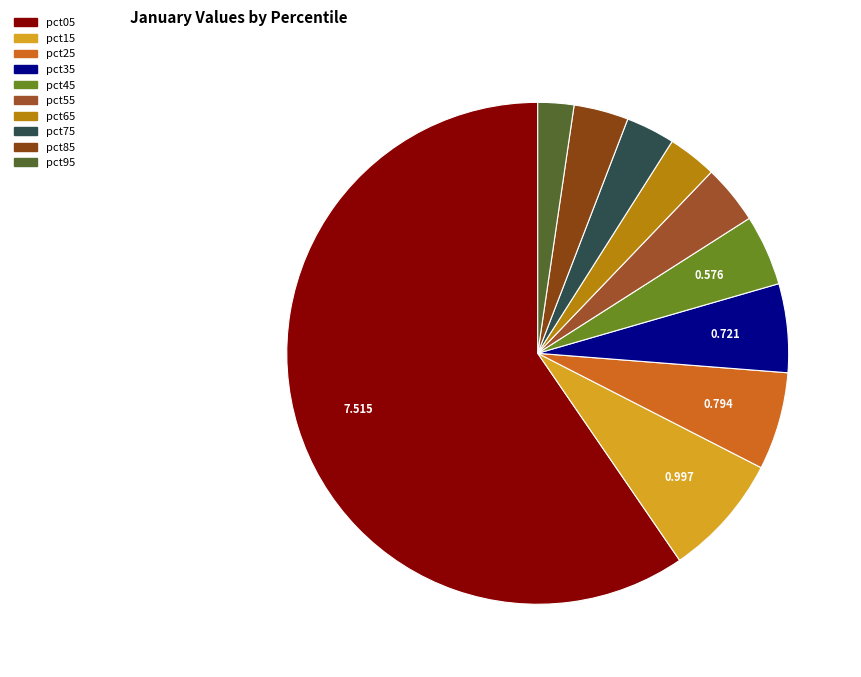

Does any single category account for the majority?

Yes